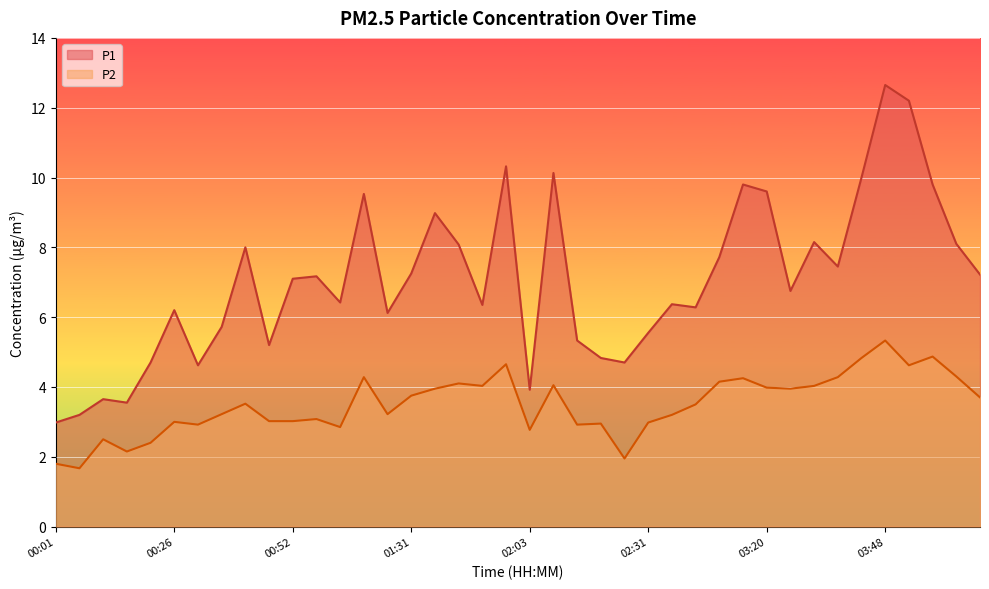

Which label corresponds to the smallest value in the chart?

00:04